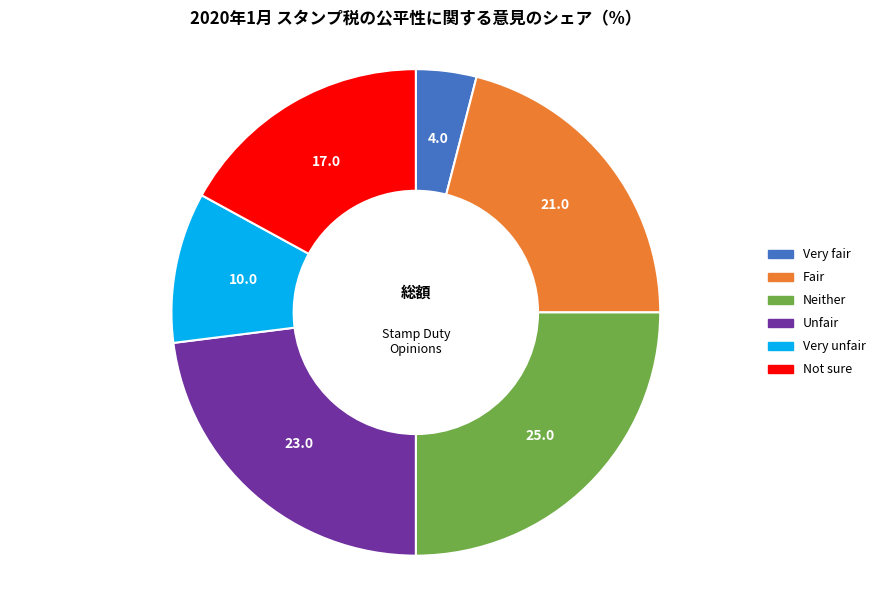

Which has a higher value, Not sure or Neither?

Neither